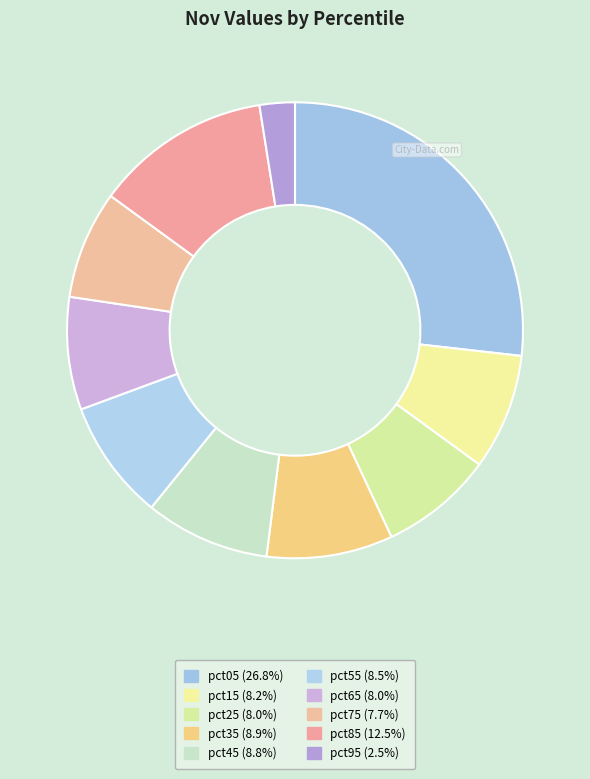

Count the number of slices in the pie.

10